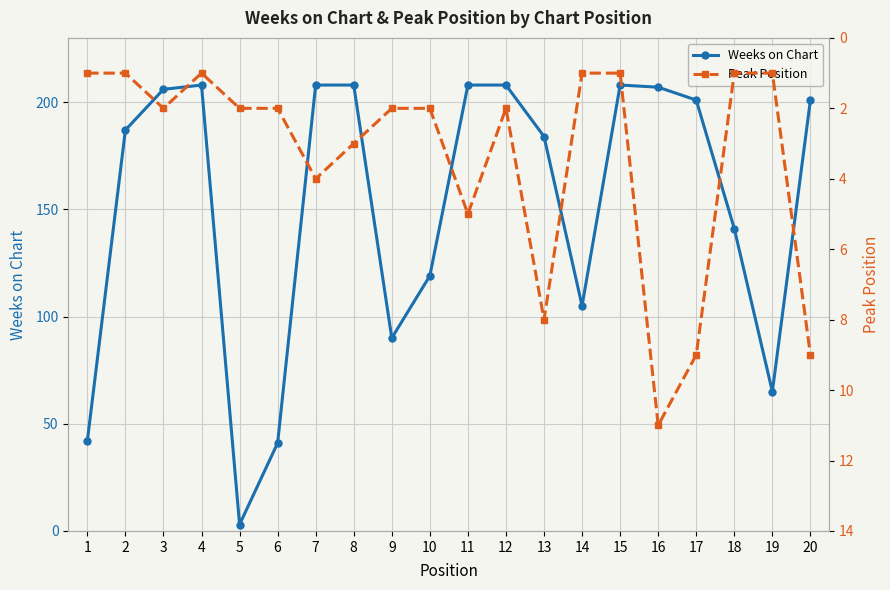

Reading left to right, transcribe all the data shown in this chart.

Weeks on Chart: 42	187	206	208	3	41	208	208	90	119	208	208	184	105	208	207	201	141	65	201
Peak Position: 1	1	2	1	2	2	4	3	2	2	5	2	8	1	1	11	9	1	1	9